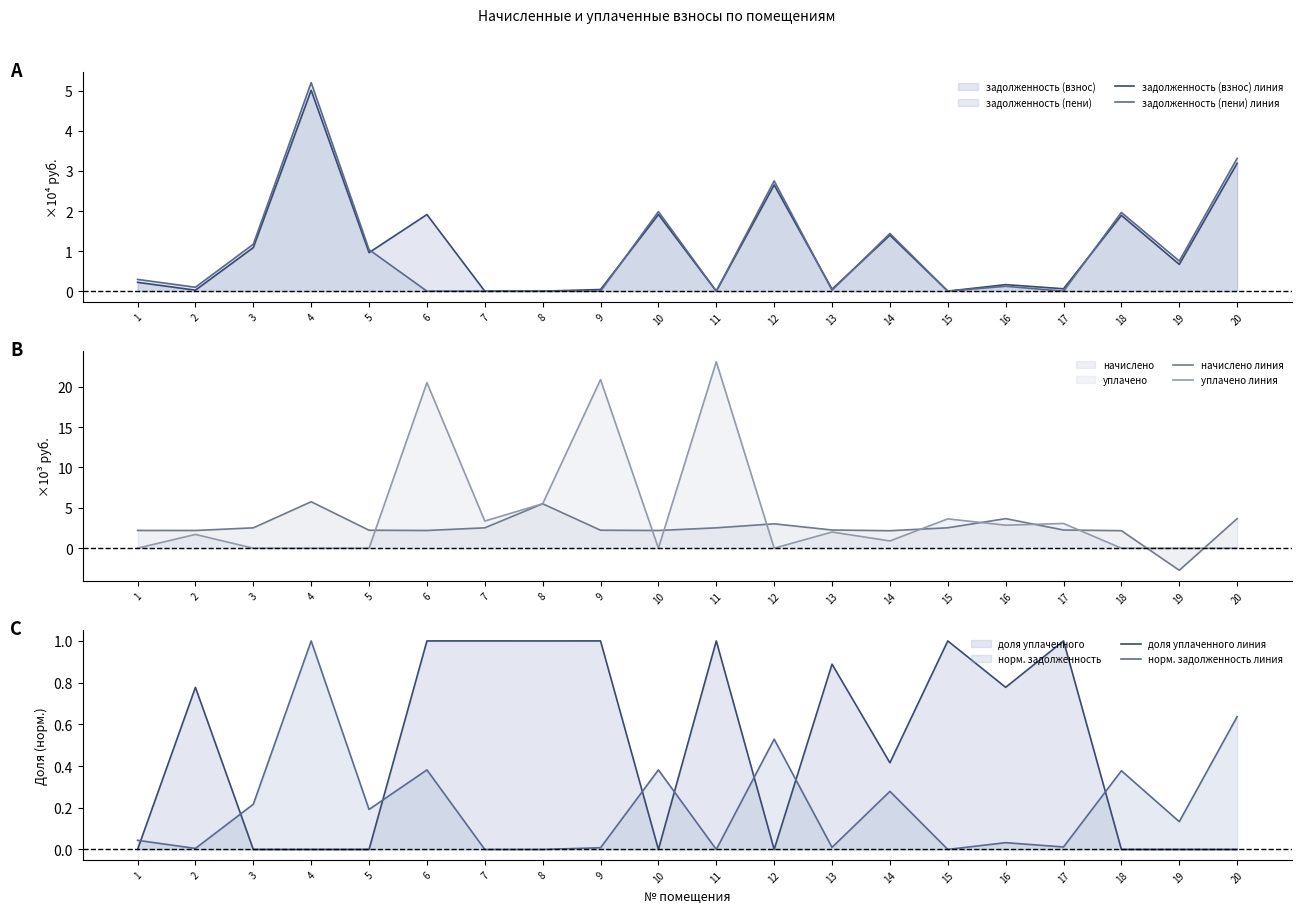

Which label corresponds to the largest value in the chart?

11